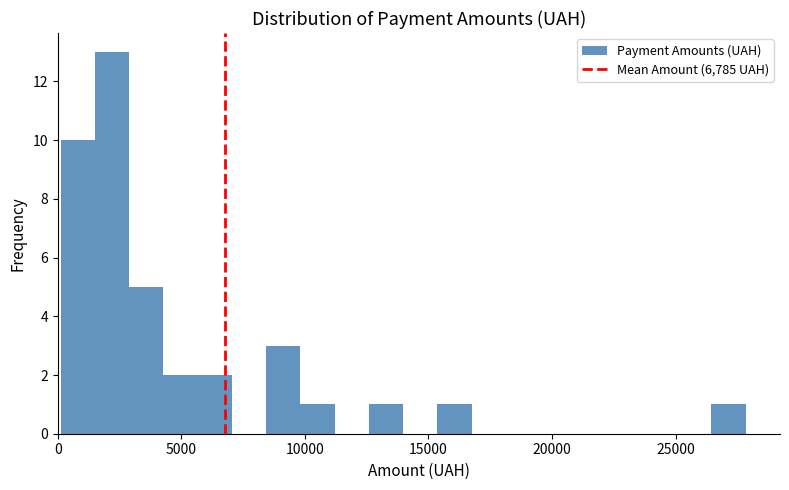

Around what value on the x-axis is the tallest bar? Give the approximate position of its centre, as read against the axis.

2000